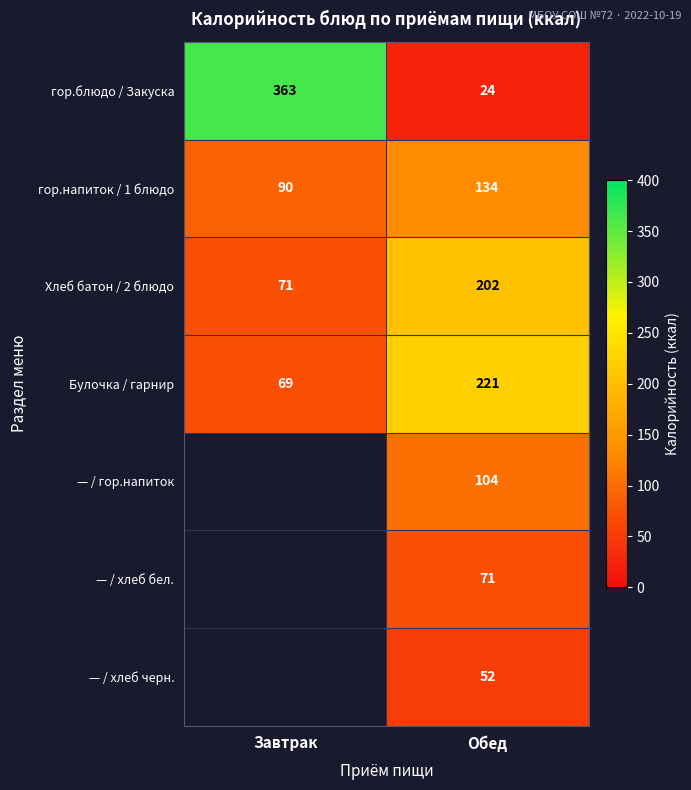

Rank the series at Обед from lowest to highest value.

гор.блюдо / Закуска, — / хлеб черн., — / хлеб бел., — / гор.напиток, гор.напиток / 1 блюдо, Хлеб батон / 2 блюдо, Булочка / гарнир